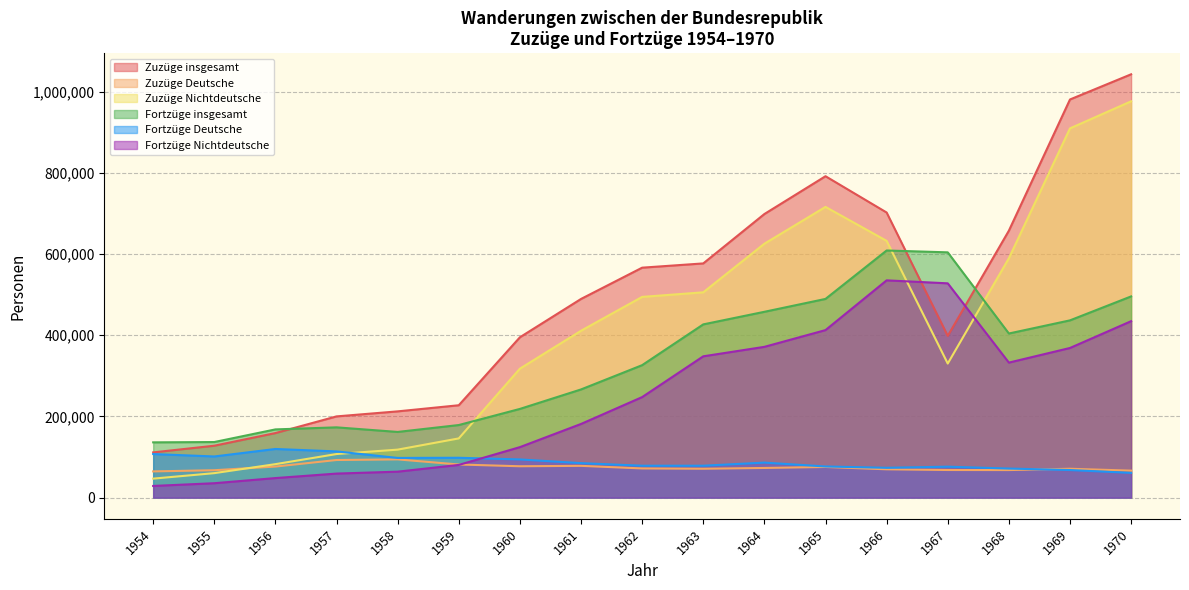

In Zuzüge insgesamt, how many points are lower than both neighbors (excluding endpoints)?

1